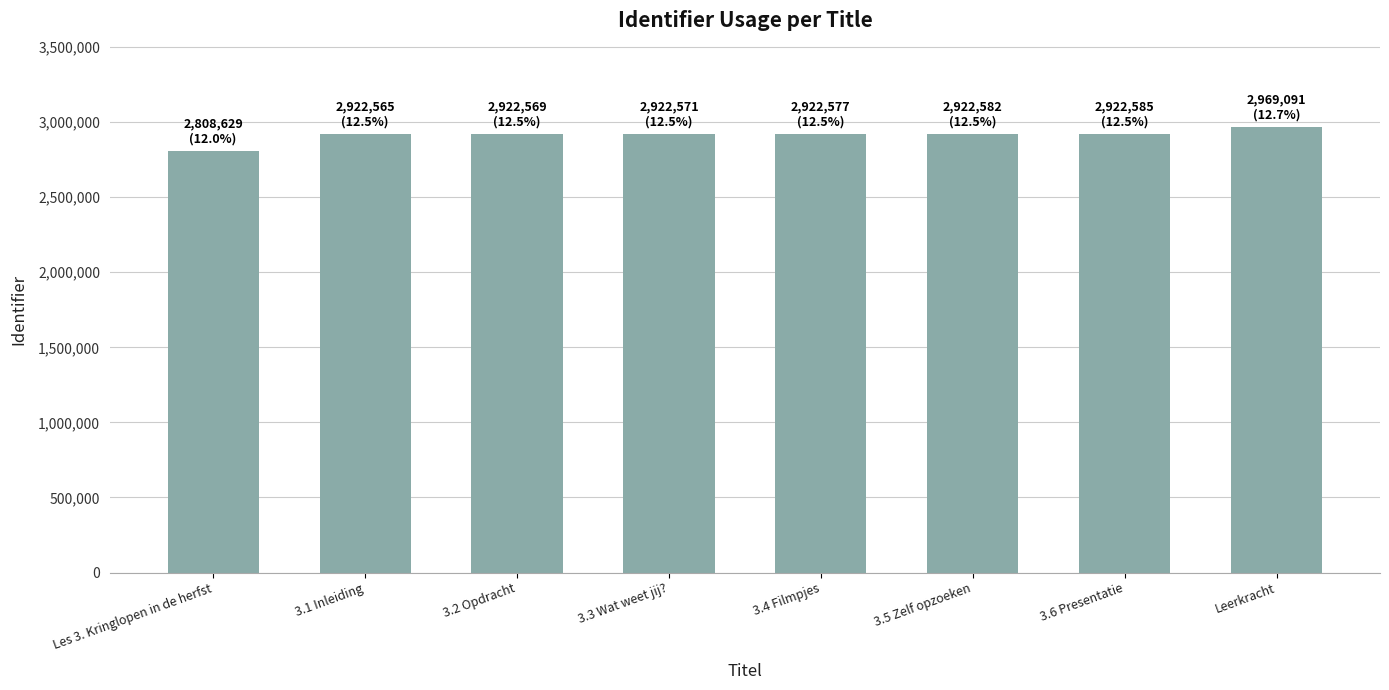

Which has a higher value, Leerkracht or 3.3 Wat weet jij??

Leerkracht